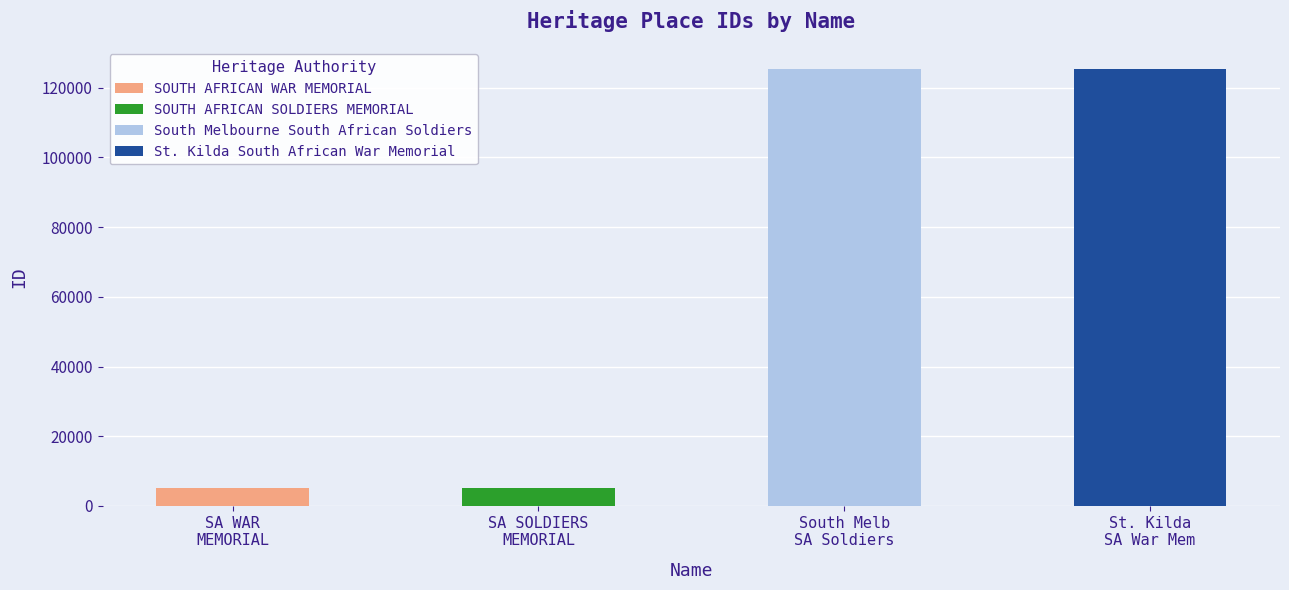

The chart shows a value of 2977 at SOUTH AFRICAN SOLDIERS MEMORIAL. True or false?

False